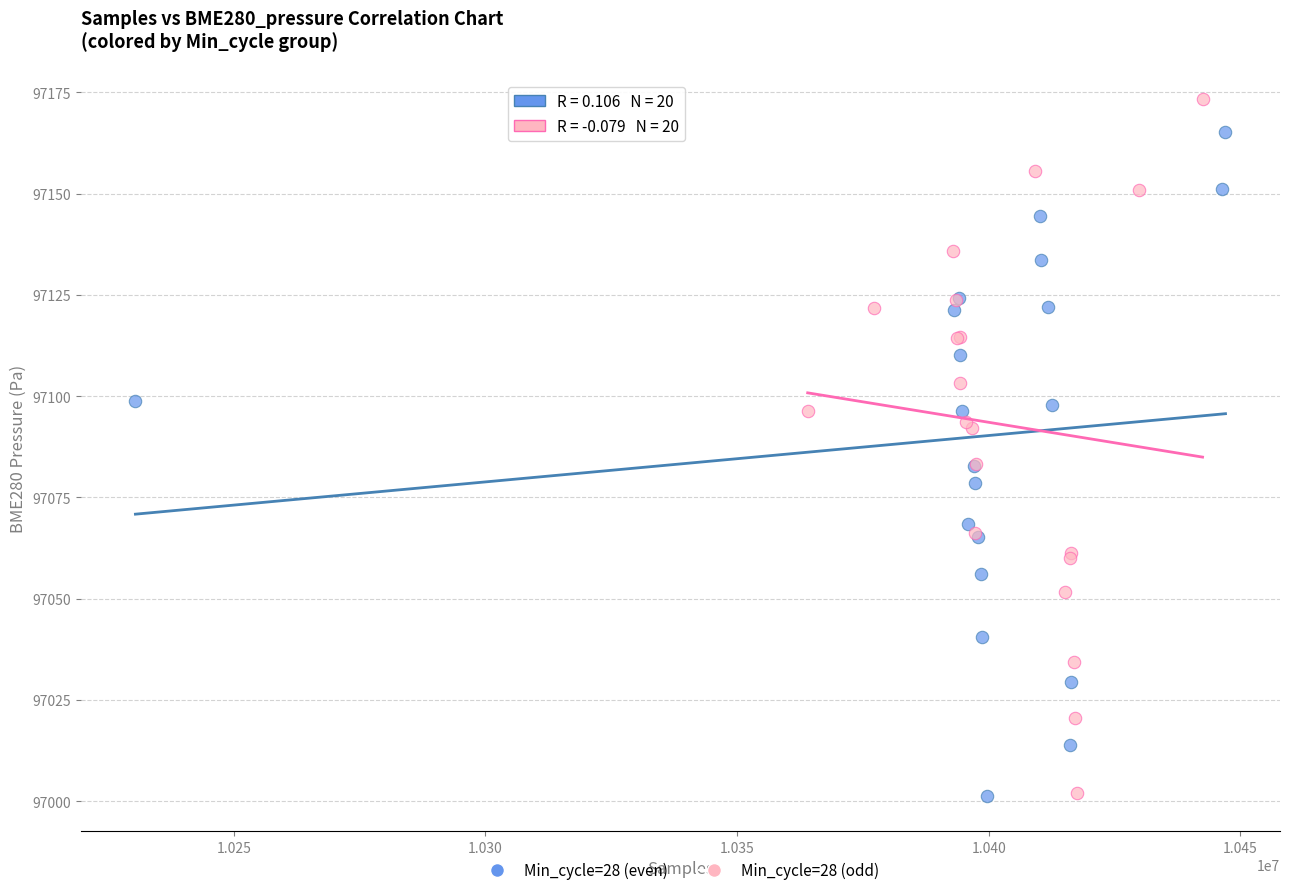

Which series has the largest Y range (max minus min)?

Min_cycle=28 (odd)